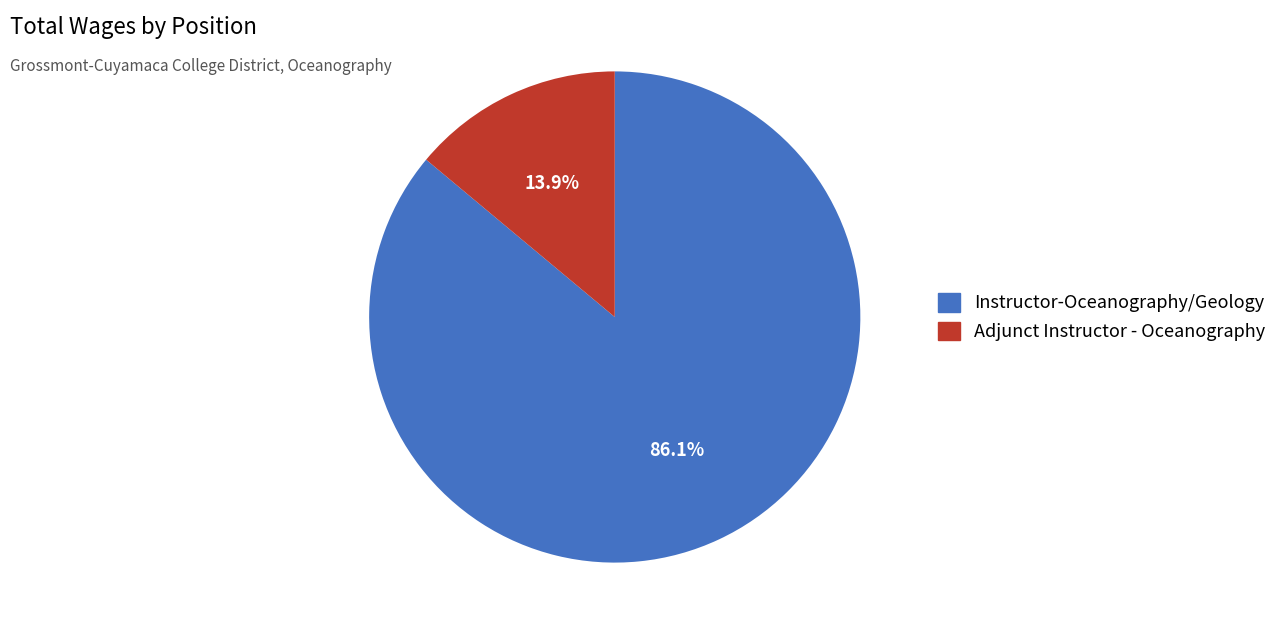

Does Adjunct Instructor - Oceanography account for over 50% of the chart?

No